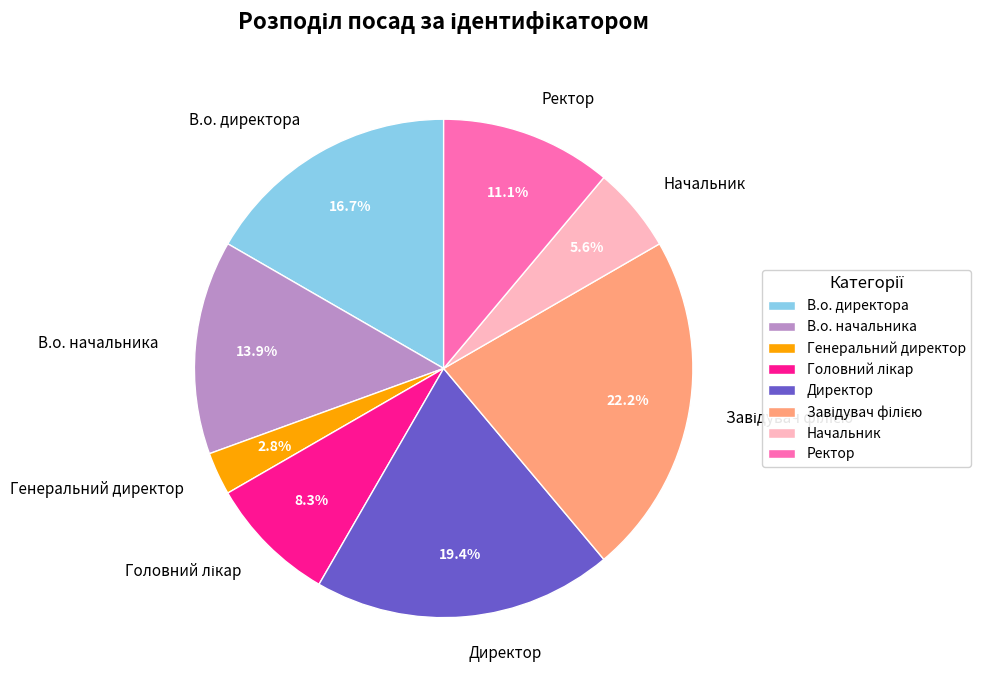

Is there a majority slice in this chart?

No